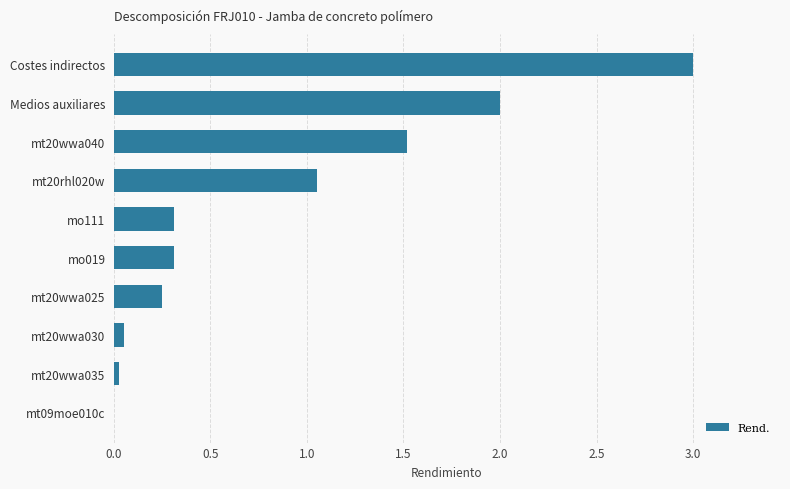

What is the sum of all values?

8.5